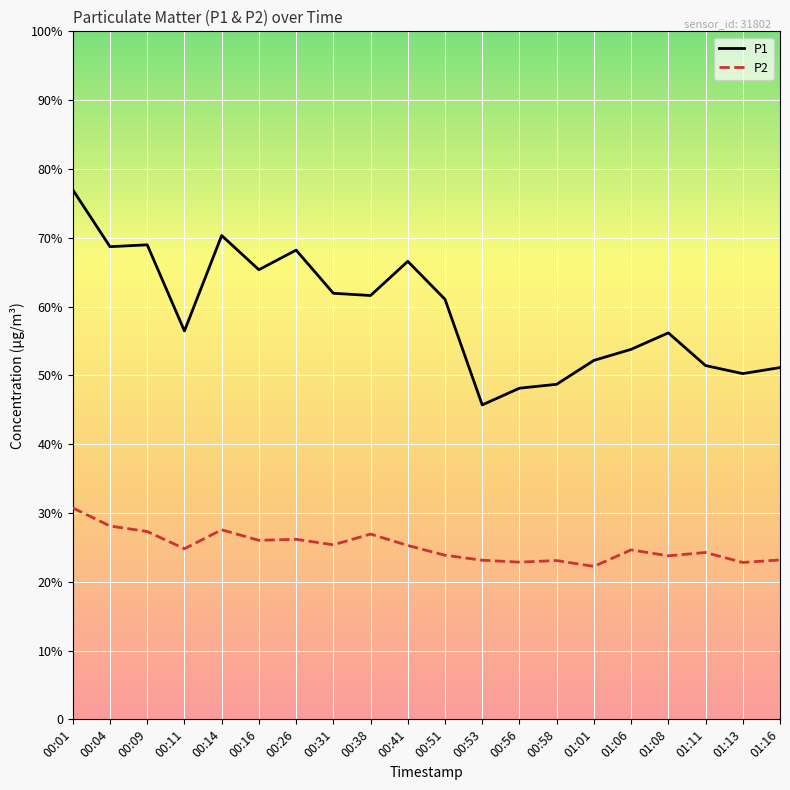

Is the value of P2 at 00:31 greater than the value of P1 at 00:11?

No